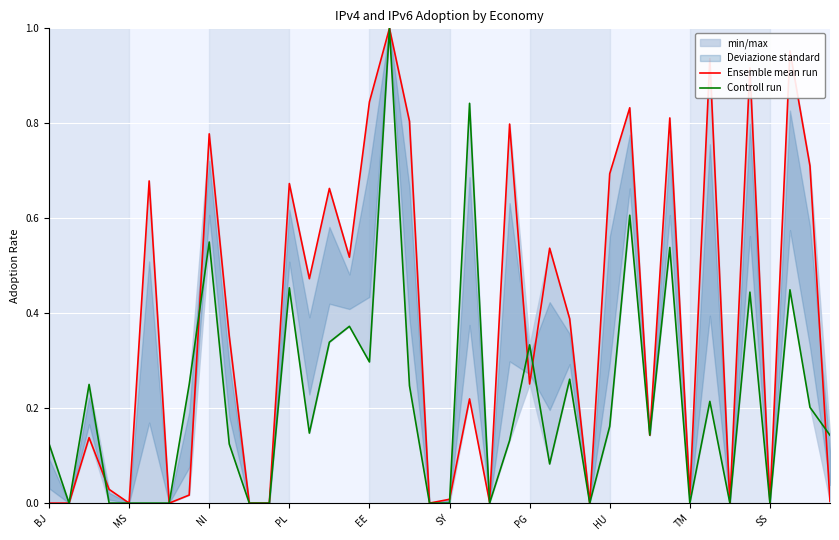

What is the average value of the Ensemble mean run series?

0.4